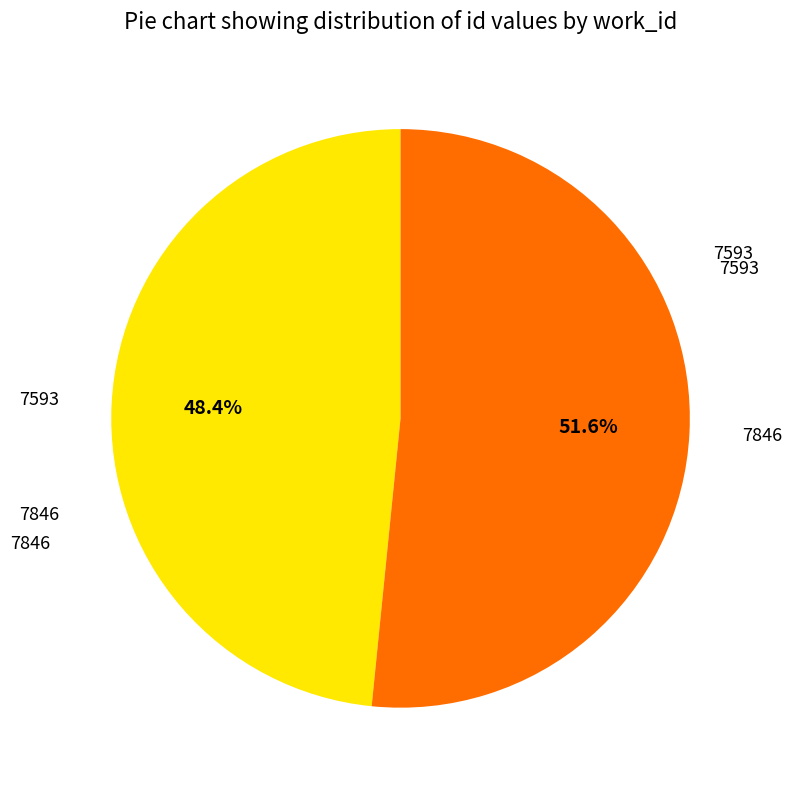

Is the sum of 7846 and 7593 greater than half?

Yes